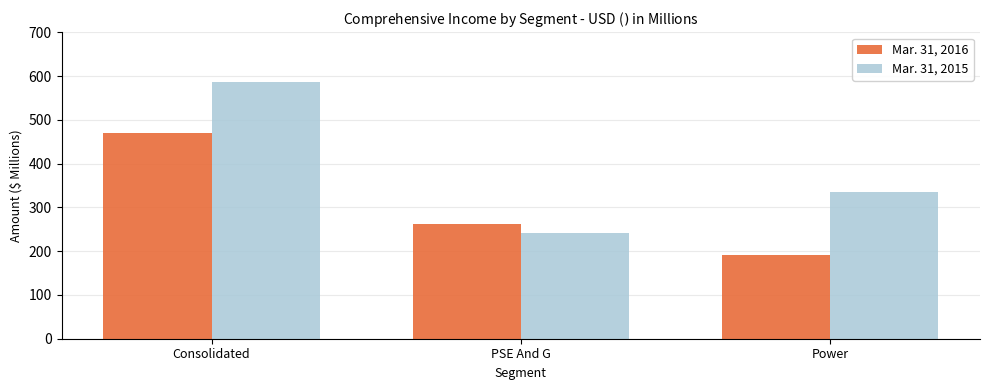

How many values in the Mar. 31, 2015 series are below 335?

1